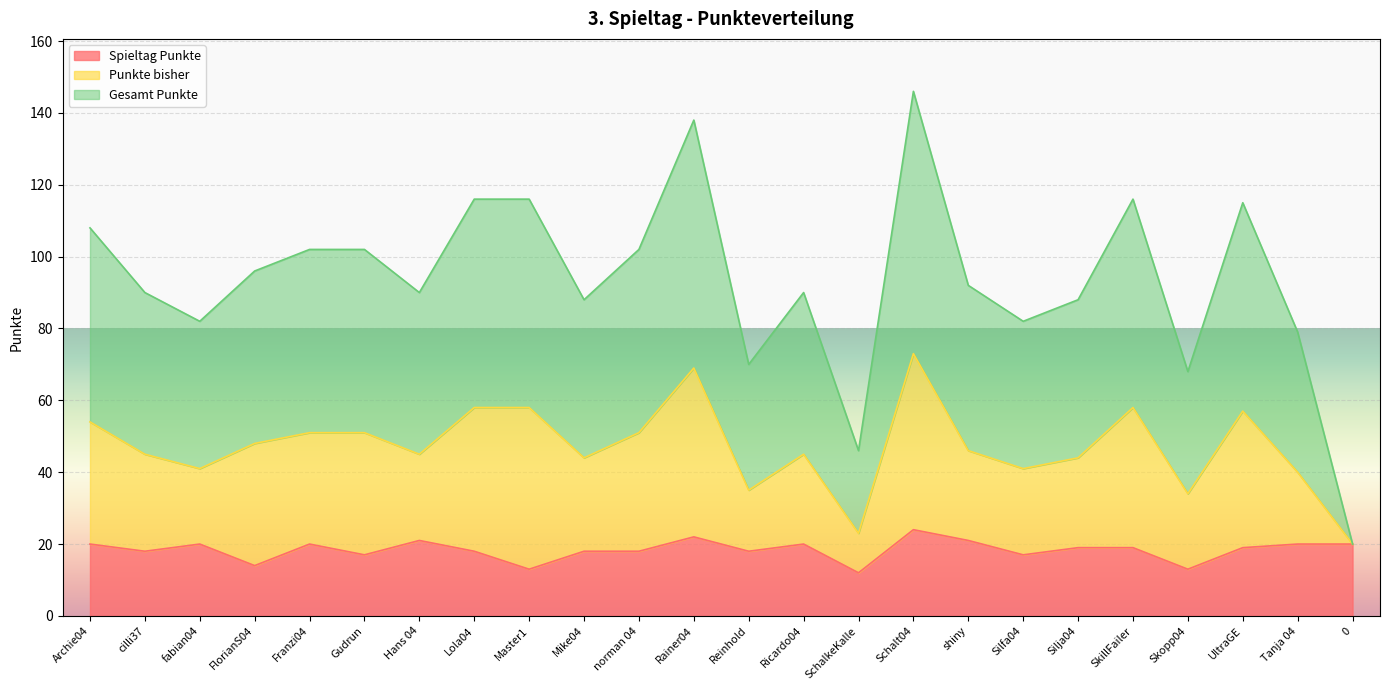

At how many categories does at least one series exceed 19?

24